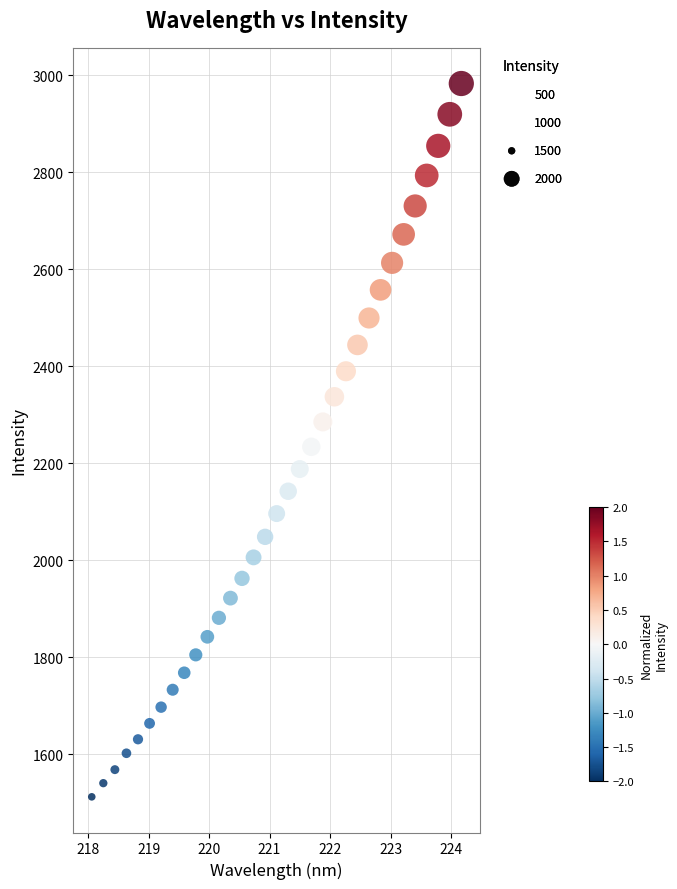

What is the range of Y values (max minus min)?

1471.5